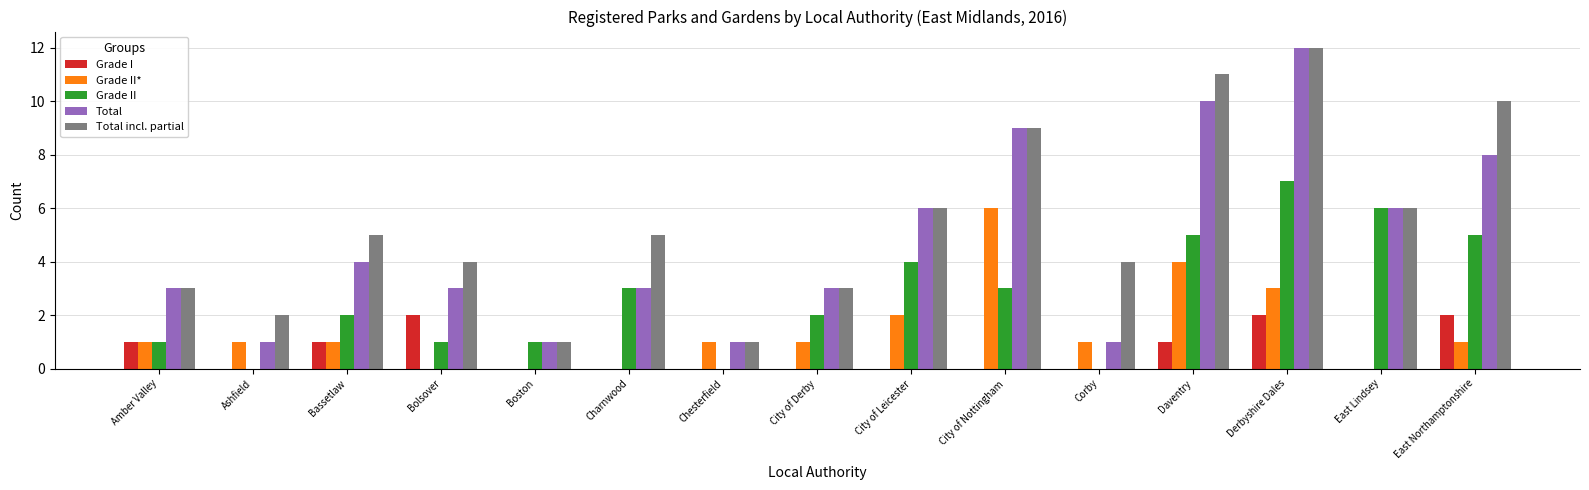

Is it true that Grade II equals 0 at Ashfield?

True